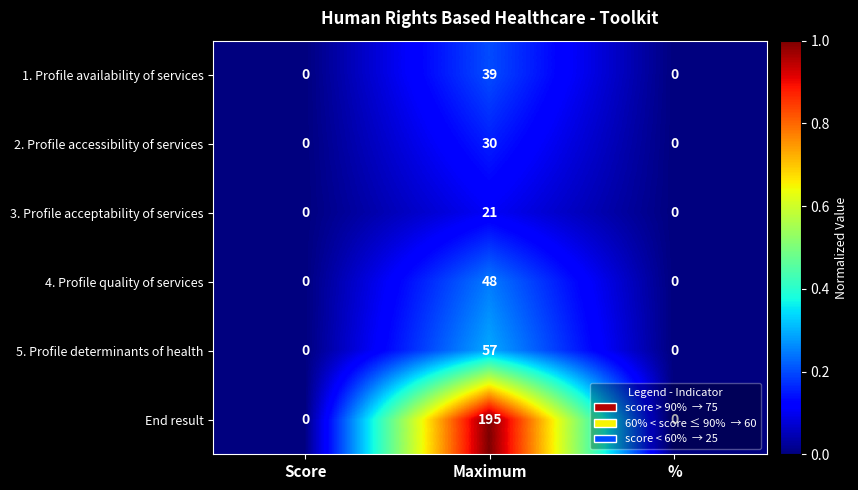

Which series has the largest total across all categories?

End result